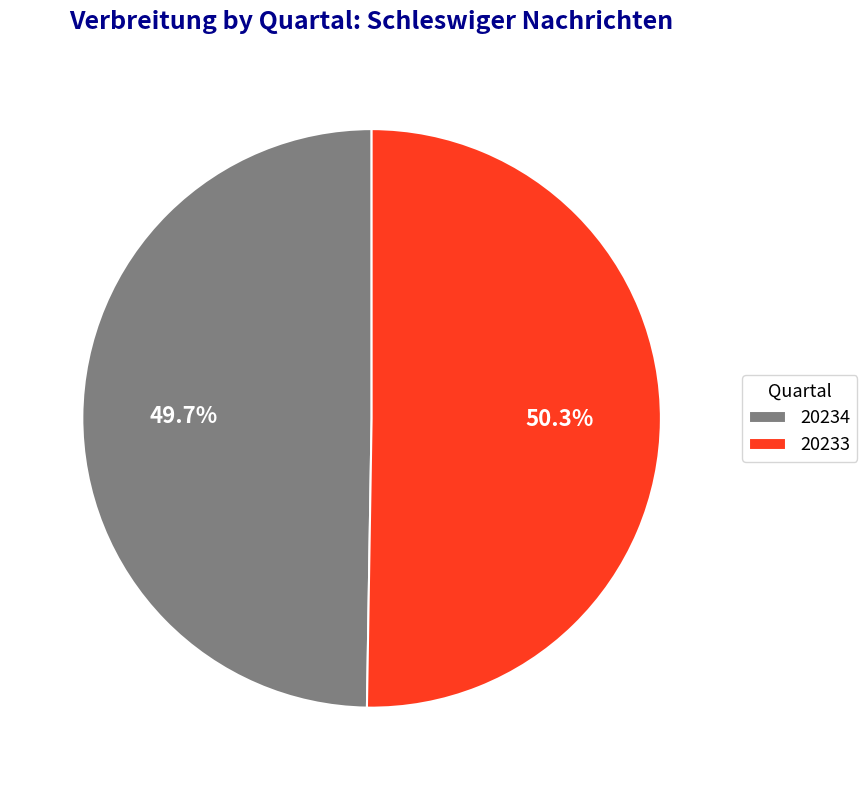

Rank the categories by value from lowest to highest.

20234, 20233